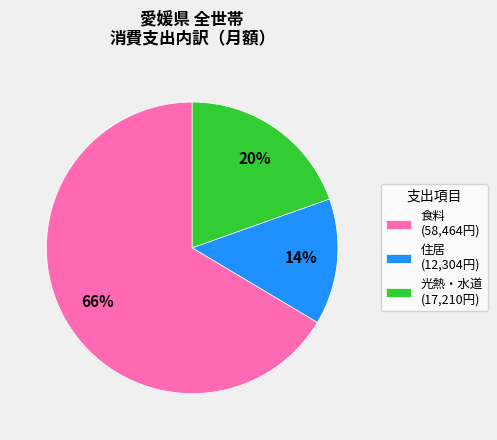

What is the smallest slice in the pie chart?

住居